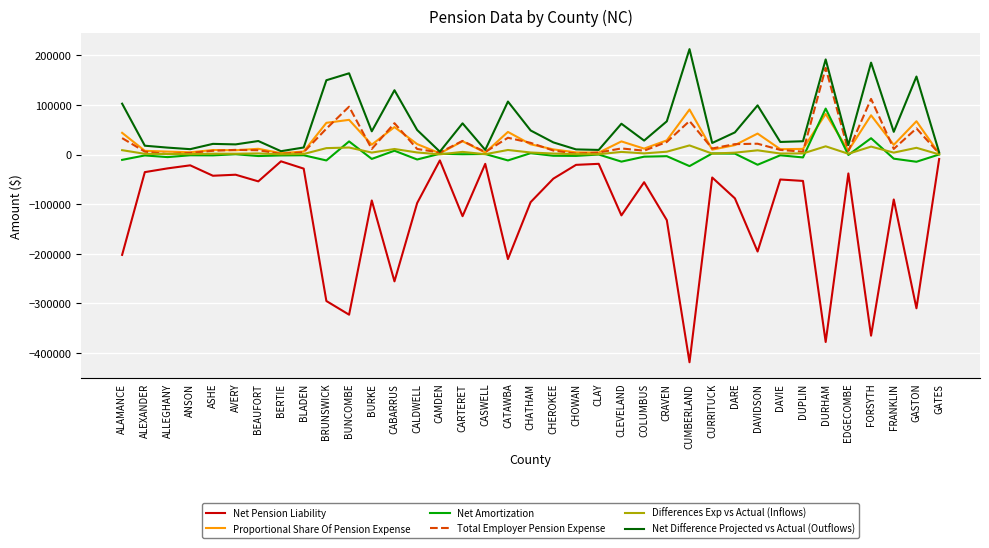

Is it true that Total Employer Pension Expense equals 8176 at CHEROKEE?

True